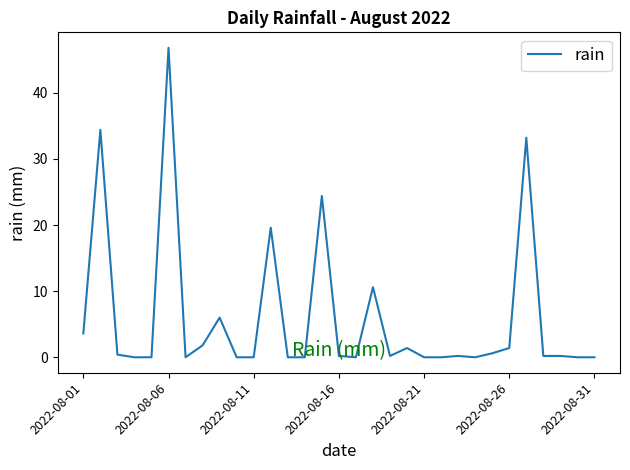

How many lines are shown in the chart?

1